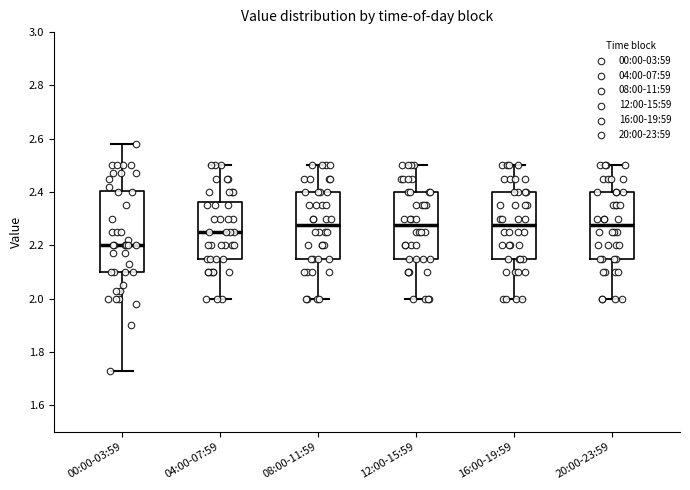

Reading left to right, read every box against the y-axis: the position of its median line, the range the box covers, and the ends of its whiskers. The values are not printed on the chart, so give them approximately, as read against the axis.

00:00-03:59: median 2.20, box 2.10 to 2.40, whiskers 1.74 to 2.58
04:00-07:59: median 2.26, box 2.16 to 2.36, whiskers 2.00 to 2.50
08:00-11:59: median 2.28, box 2.16 to 2.40, whiskers 2.00 to 2.50
12:00-15:59: median 2.28, box 2.16 to 2.40, whiskers 2.00 to 2.50
16:00-19:59: median 2.28, box 2.16 to 2.40, whiskers 2.00 to 2.50
20:00-23:59: median 2.28, box 2.16 to 2.40, whiskers 2.00 to 2.50